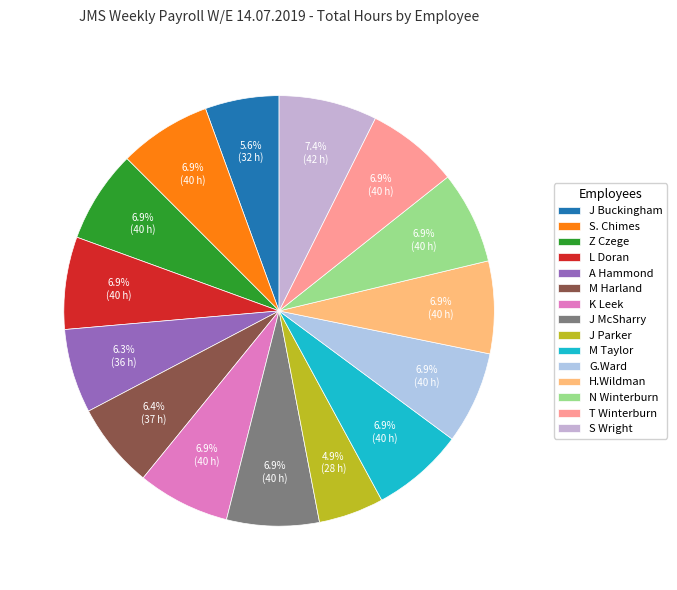

To the nearest percent, what is the difference between the largest and smallest slice percentages?

2%